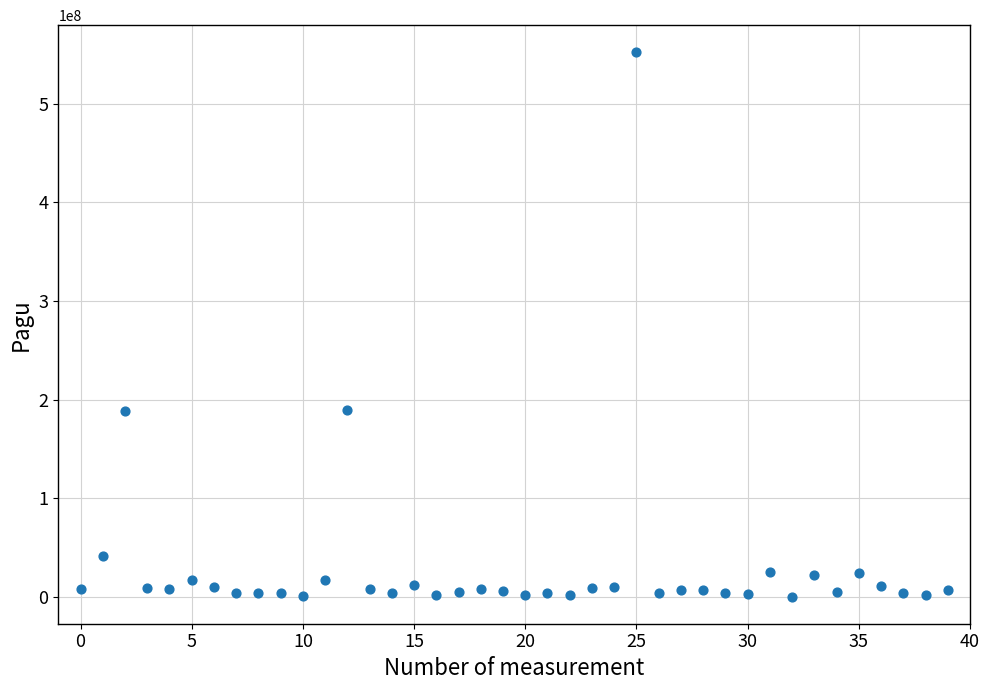

What is the range of Y values (max minus min)?

551390000